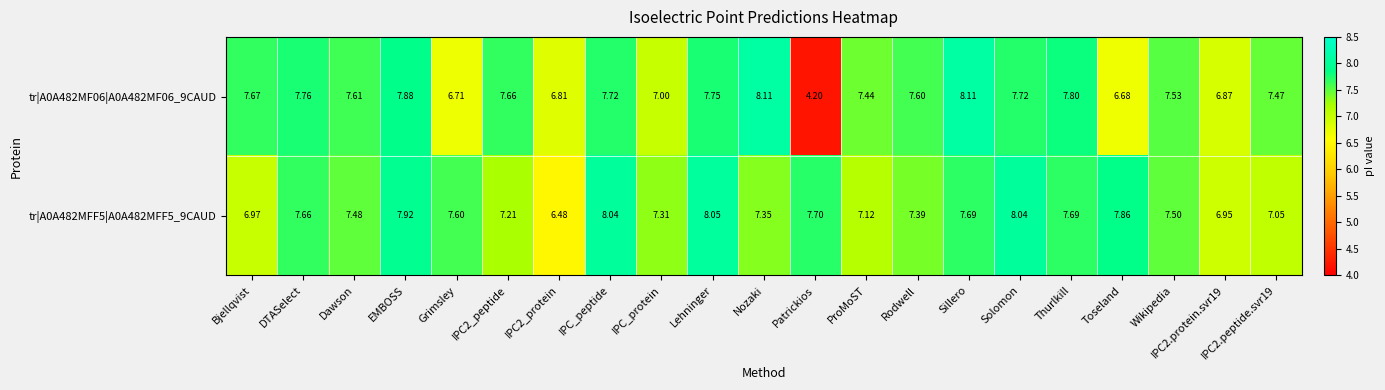

What is the spread (max minus min) of values at ProMoST?

0.3